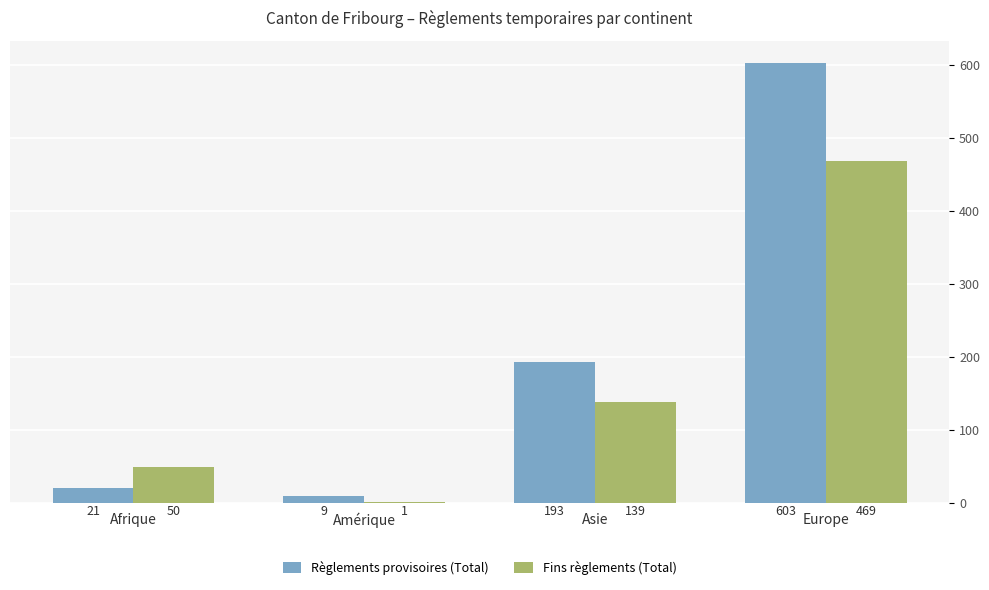

Which series changed the most between Afrique and Amérique?

Fins règlements (Total)